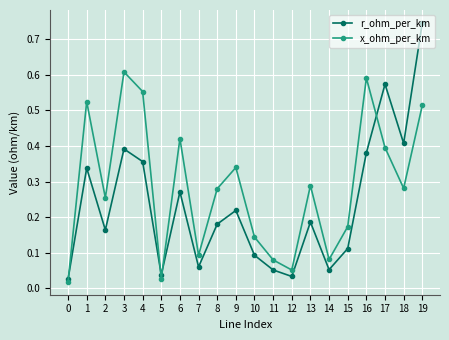

Count the number of categories in the chart.

20